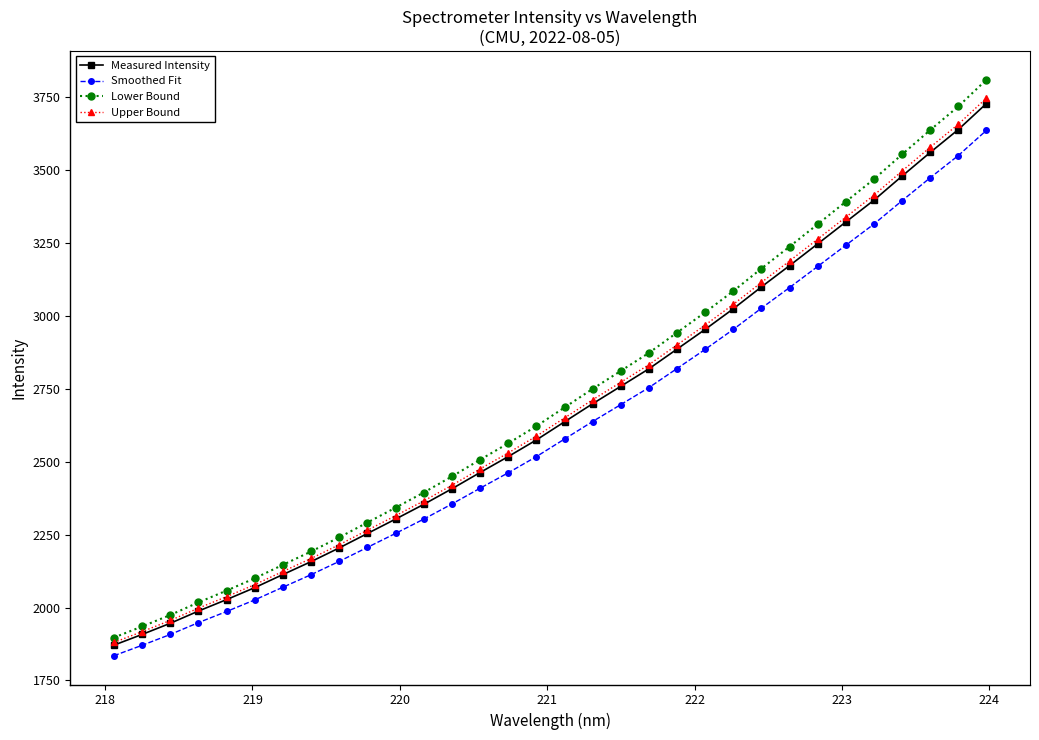

What is the greatest value displayed?

3810.0